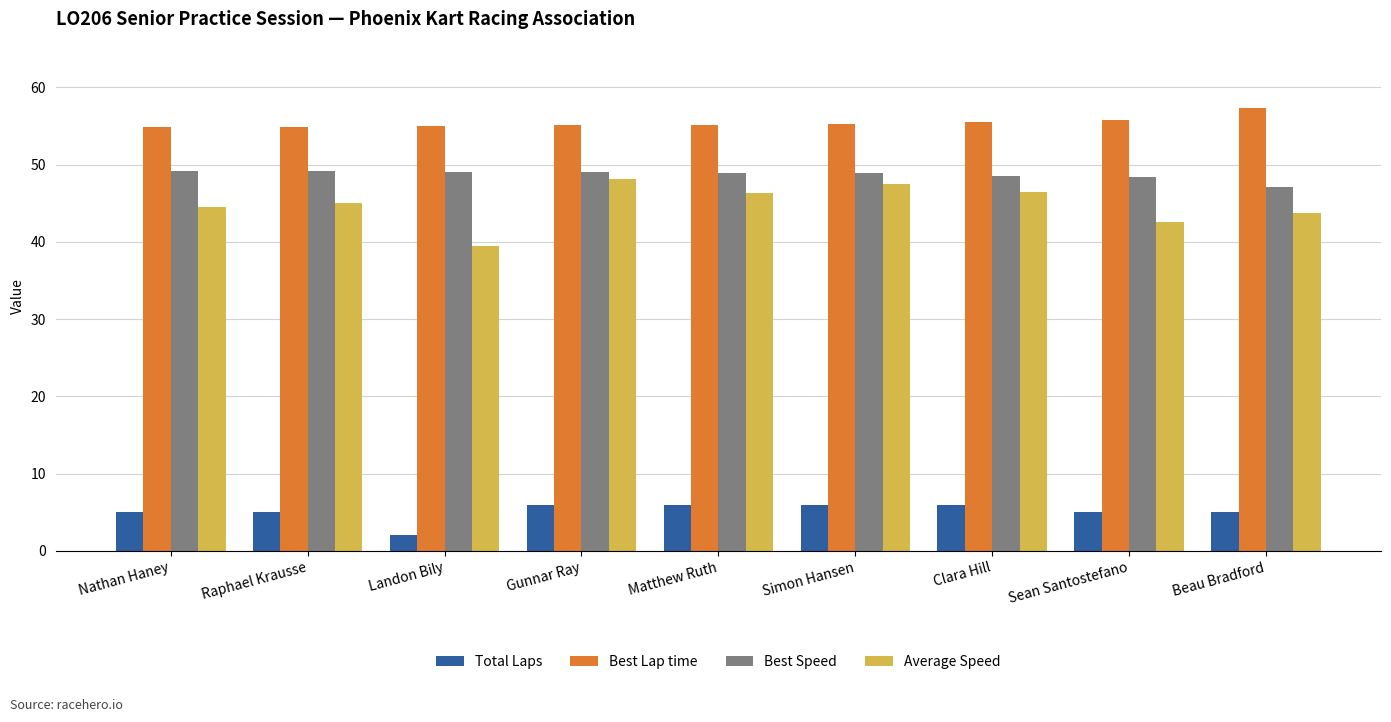

What is the approximate value of Total Laps at Raphael Krausse?

5.0